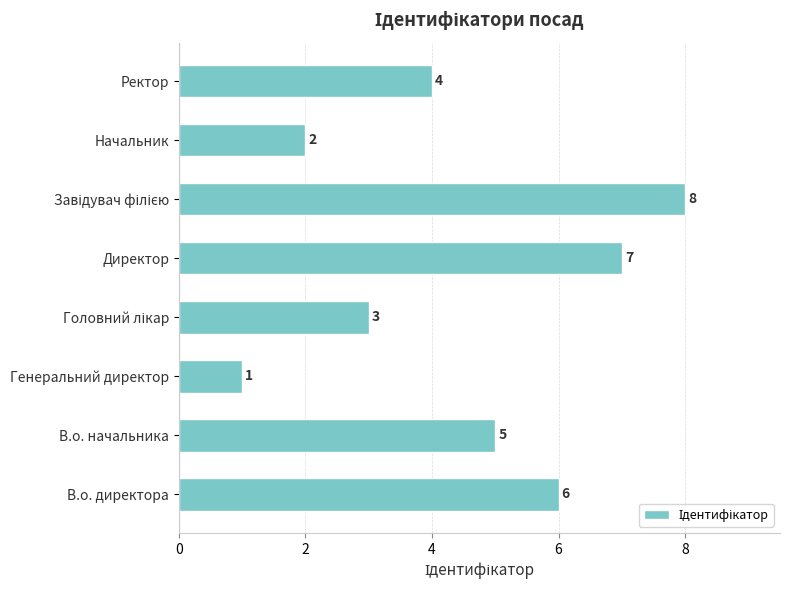

What is the maximum value shown in the chart?

8